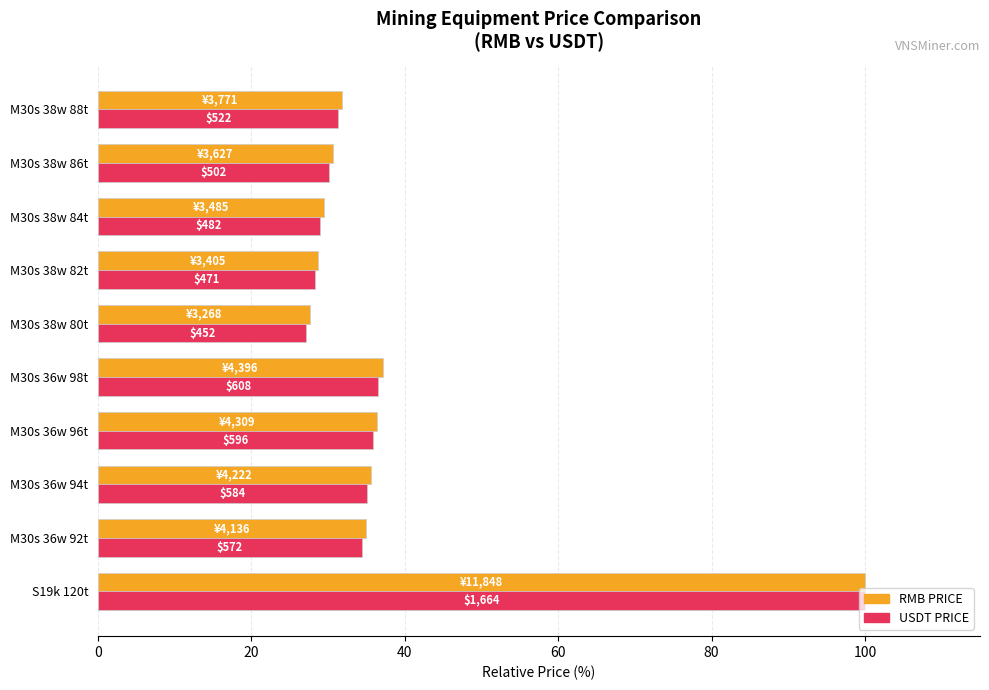

What are all the series names shown in the legend?

RMB PRICE, USDT PRICE